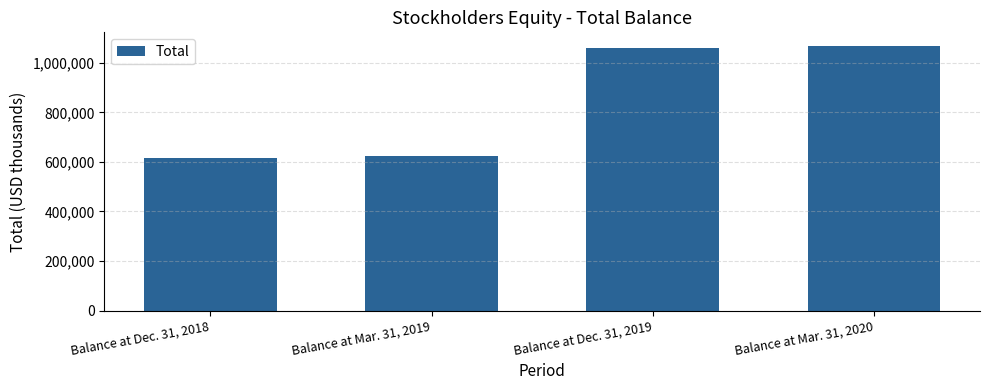

What is the sum of the values at Balance at Dec. 31, 2019 and Balance at Dec. 31, 2018?

1675336